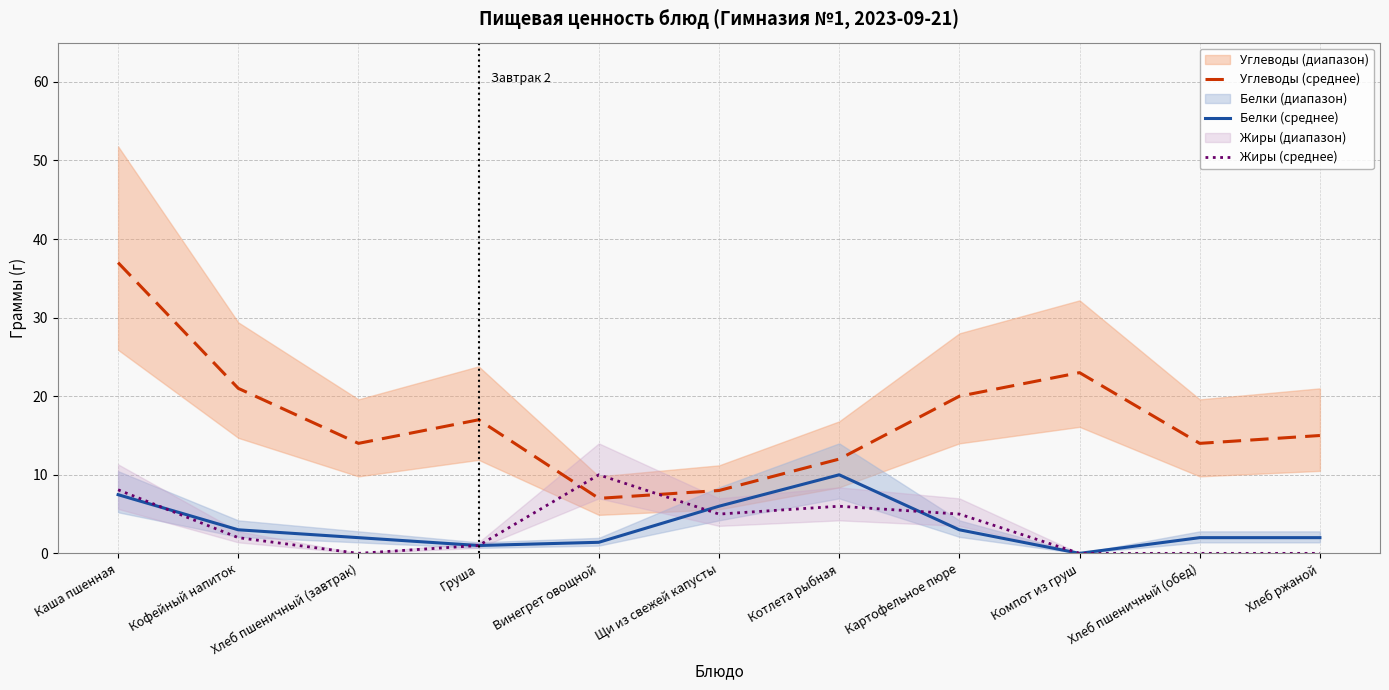

Where do Углеводы (среднее) and Жиры (среднее) first cross each other?

Груша and Винегрет овощной